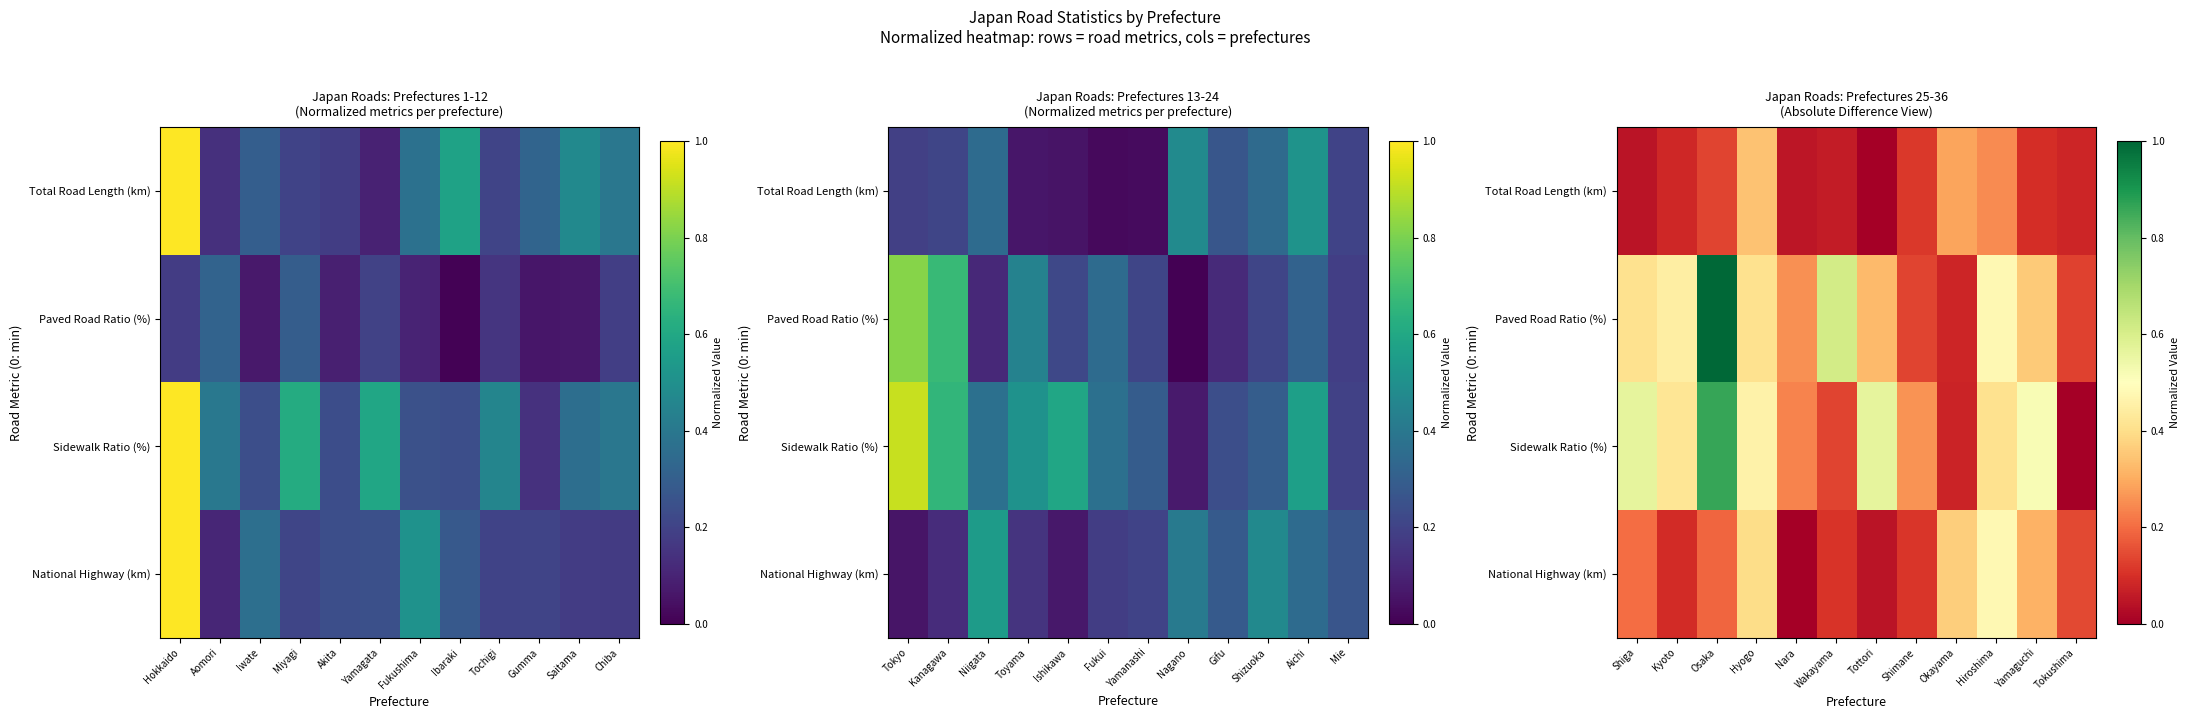

What is the average value of the Sidewalk Ratio (%) series?

0.4